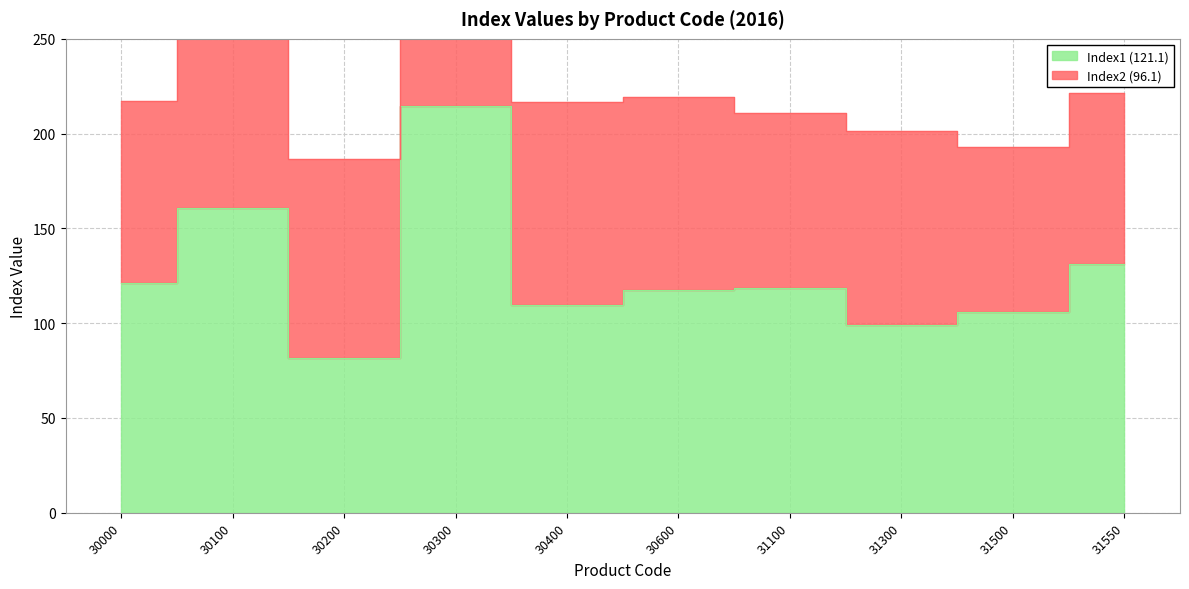

What is the sum of all values?

1259.6